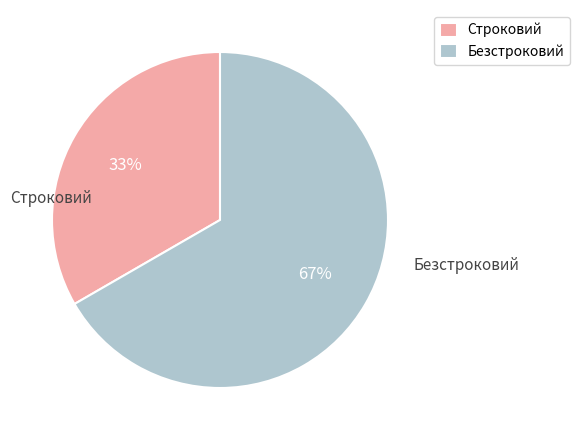

How many slices are in this pie chart?

2